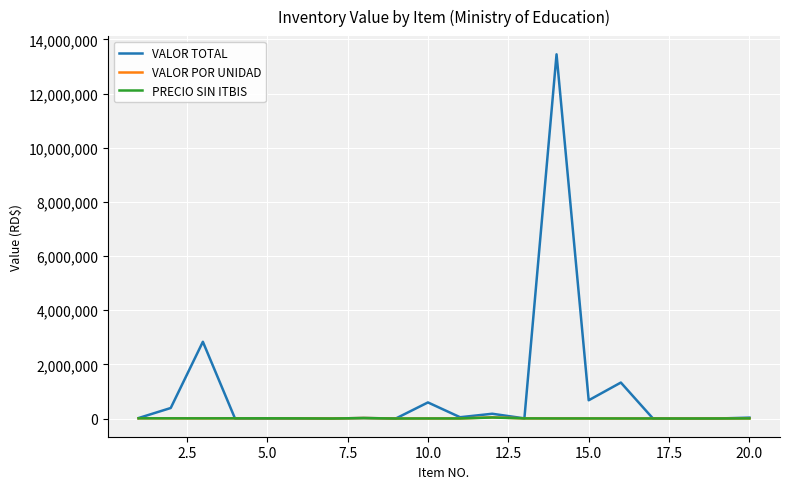

Which series has the largest total across all categories?

VALOR TOTAL